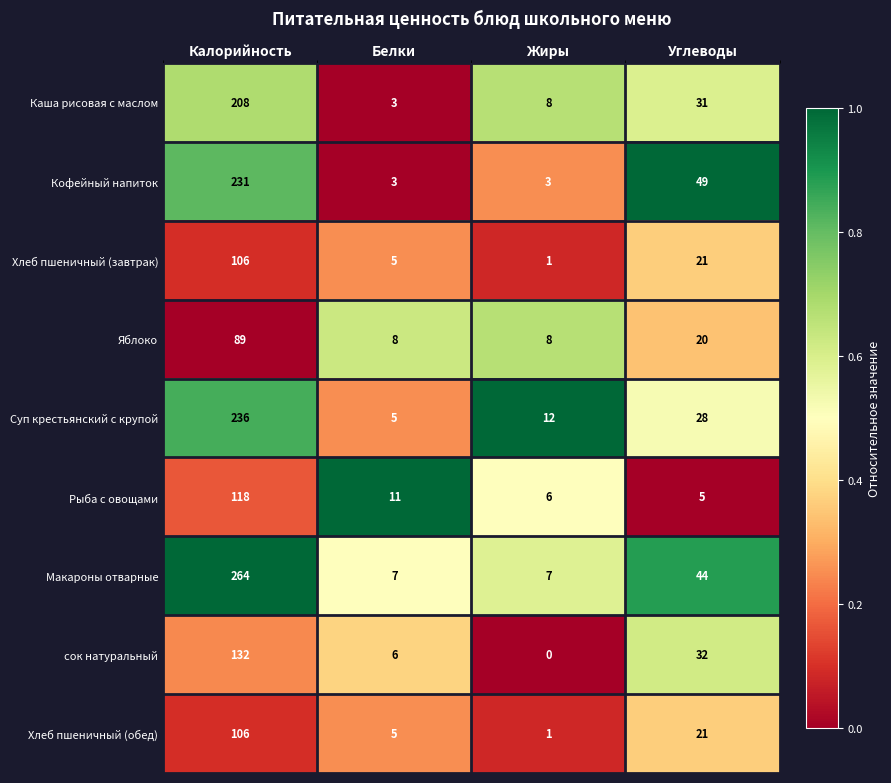

What is the difference between the highest and lowest values at Жиры?

12